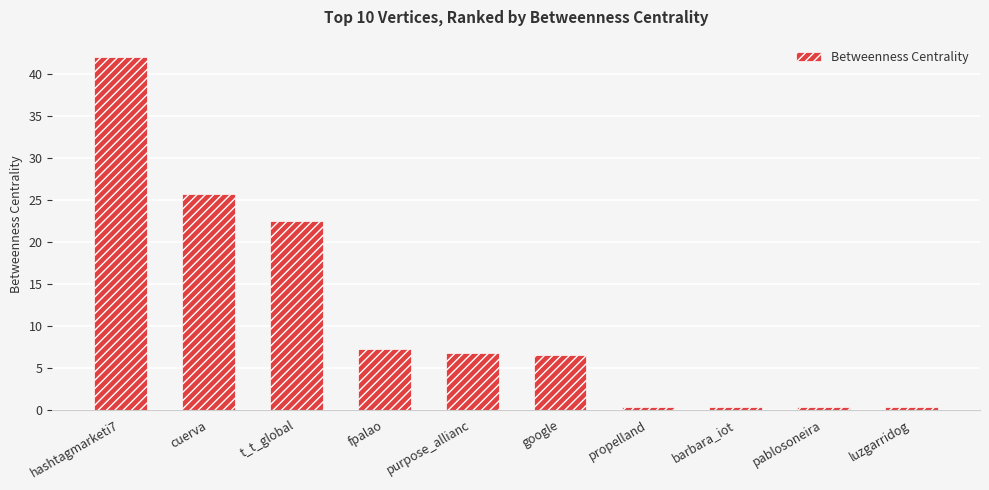

What is the difference between the second highest and minimum values?

25.5